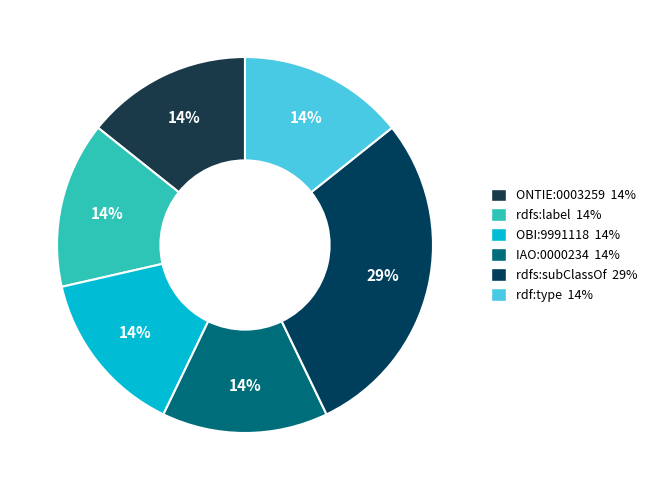

How many slices are in this pie chart?

6